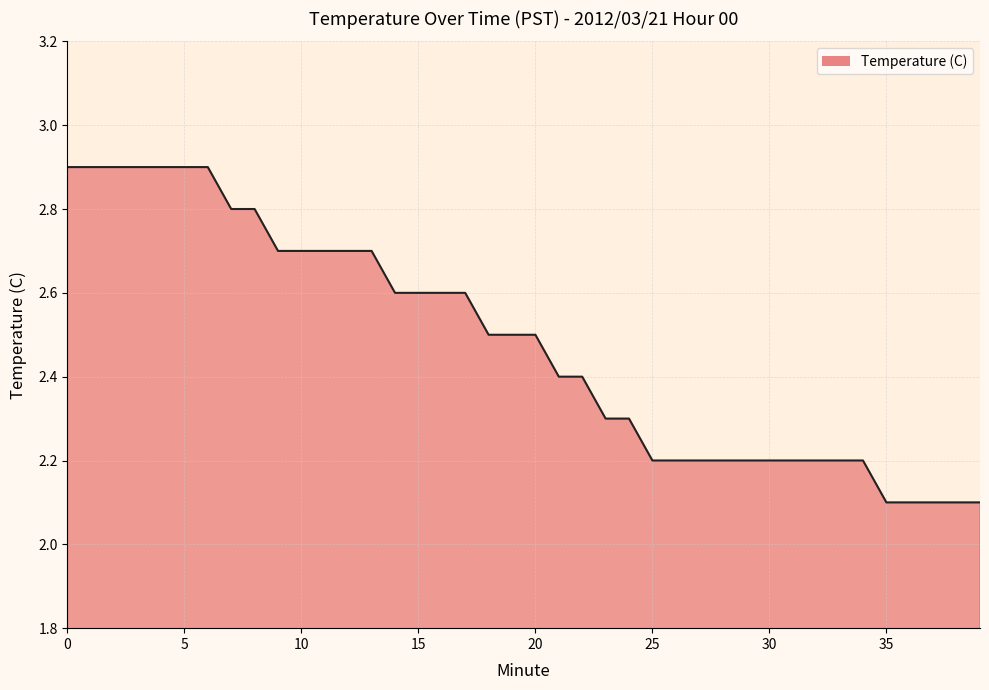

What is the greatest value displayed?

2.9